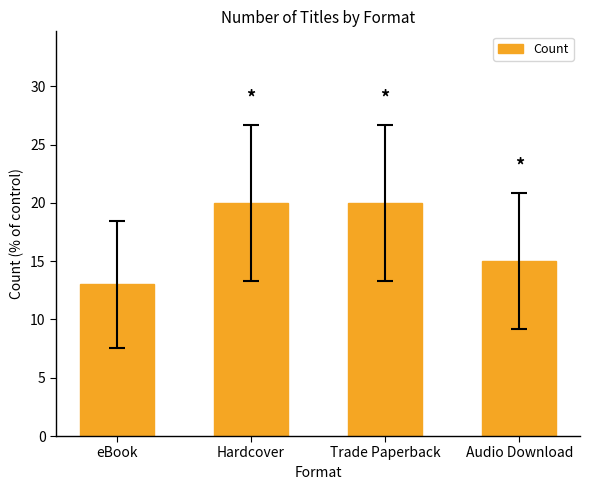

What is the greatest value displayed?

20